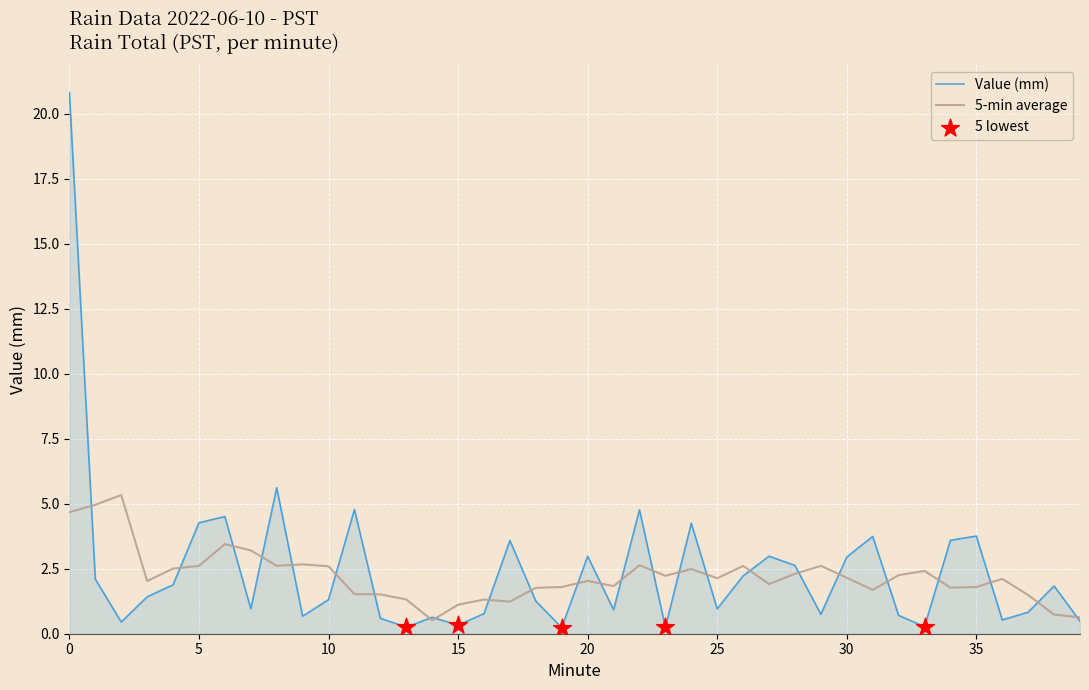

What is the highest value of the 5-min average series?

5.3